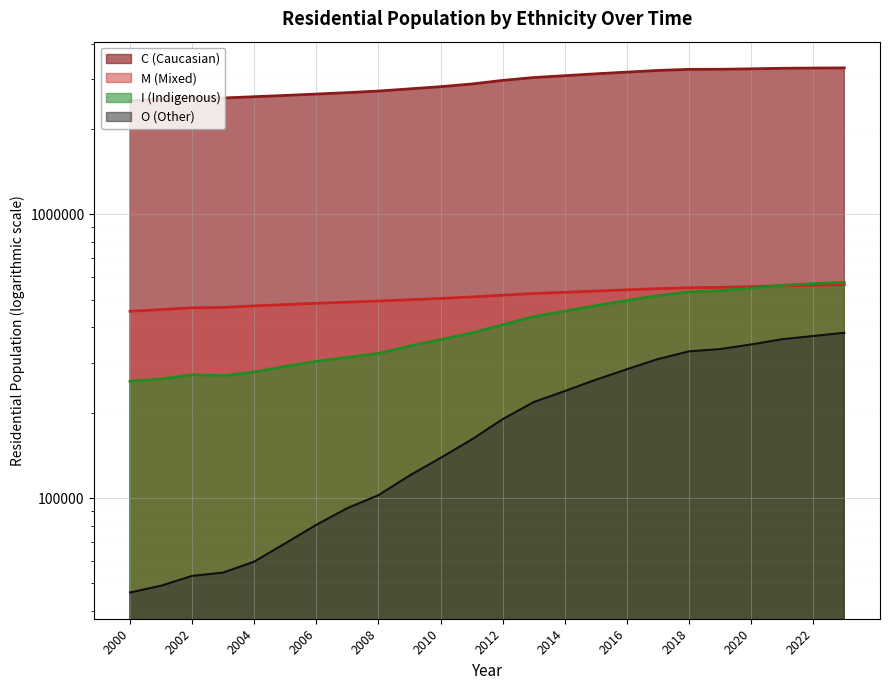

What are all the series names shown in the legend?

C, M, I, O